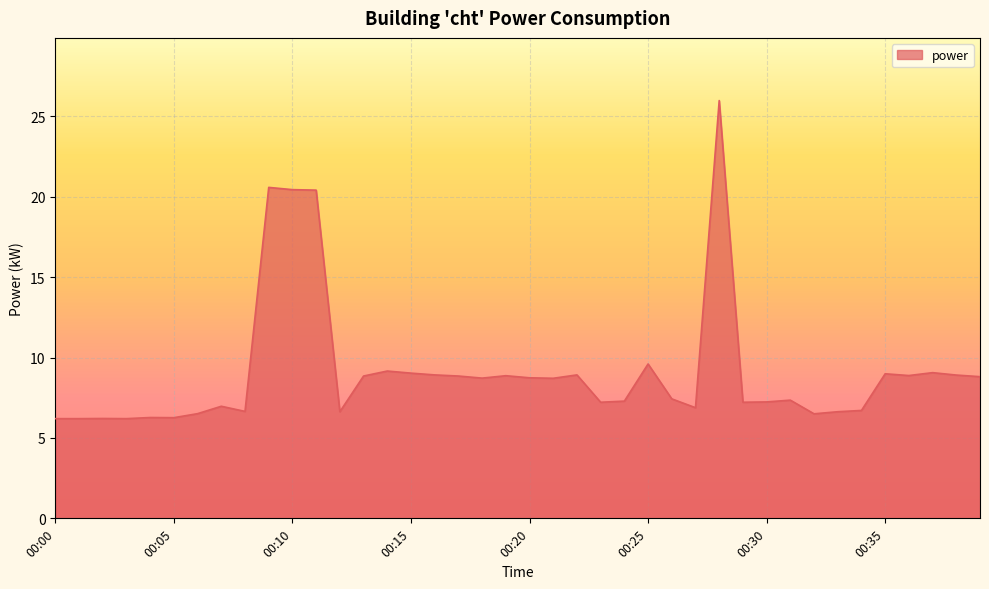

How many distinct data groups are displayed?

1